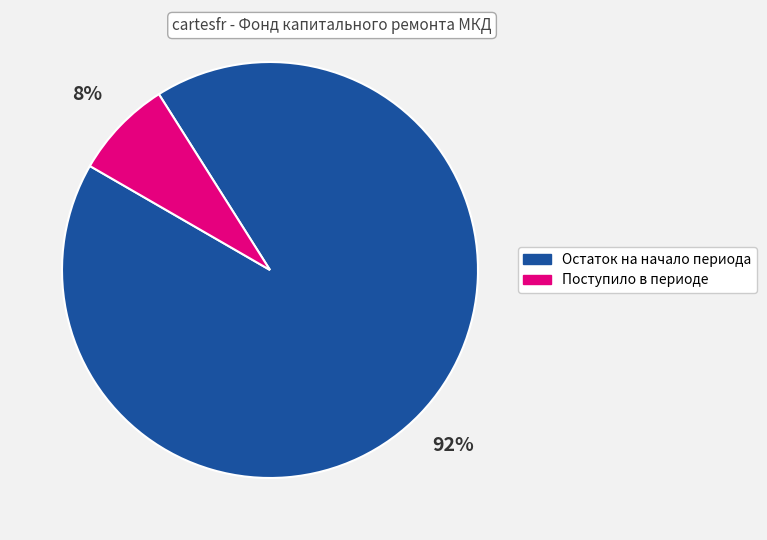

To the nearest percent, what is the average slice percentage?

50%